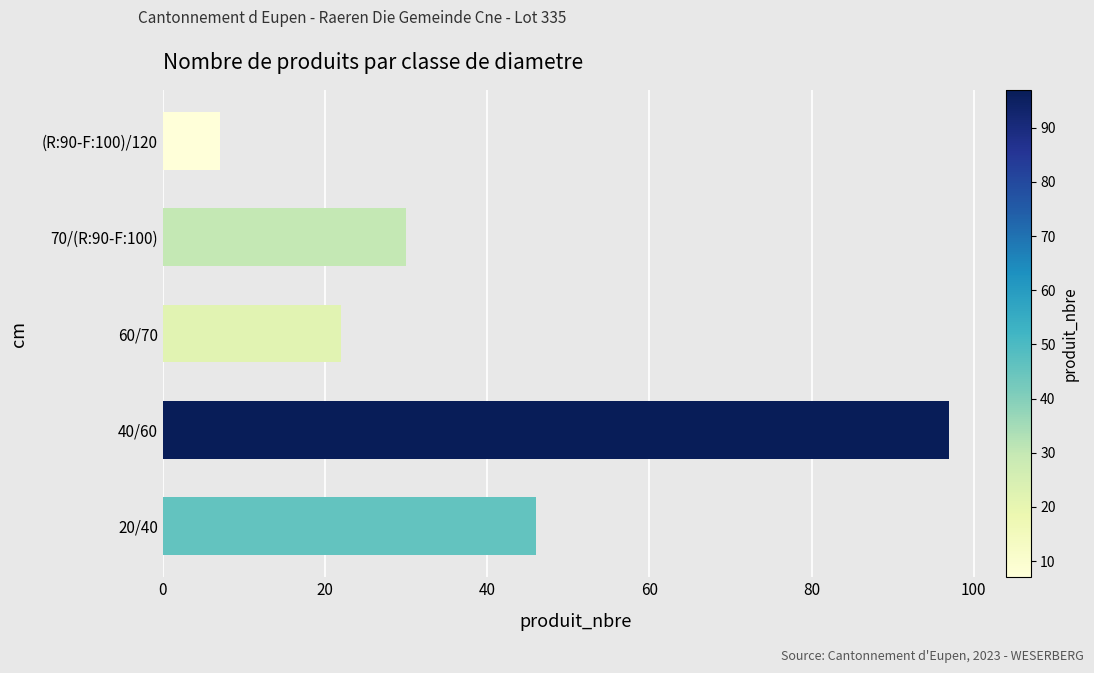

How many data points are less than 30?

2